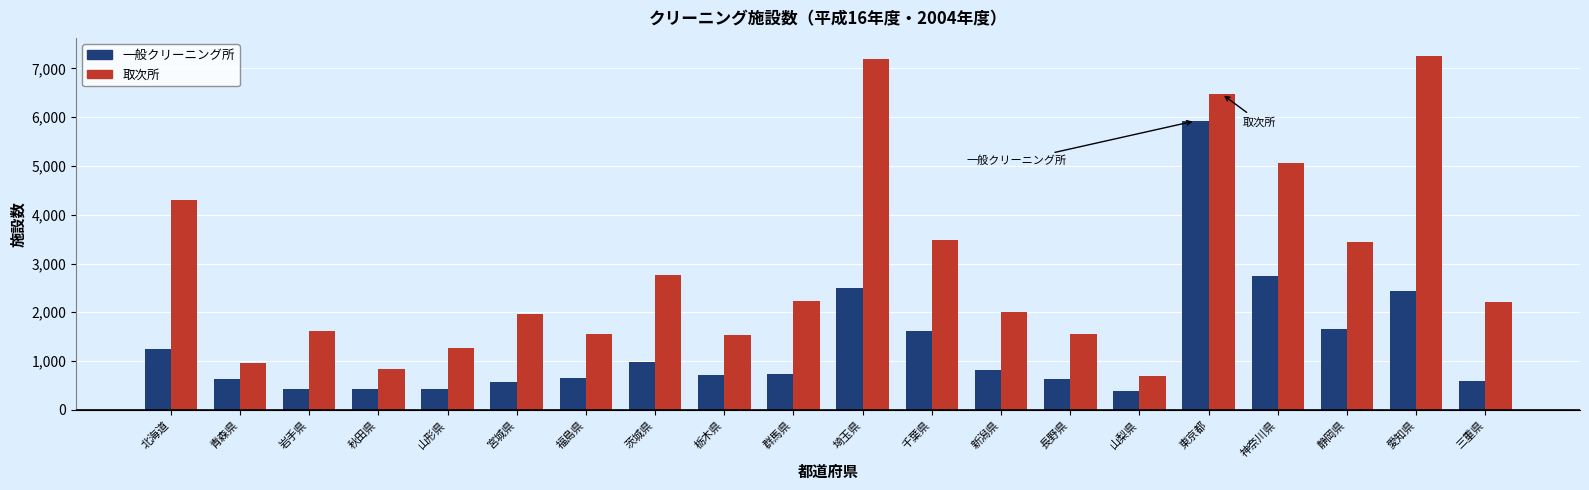

Which category has the highest value in the 取次所 series?

愛知県